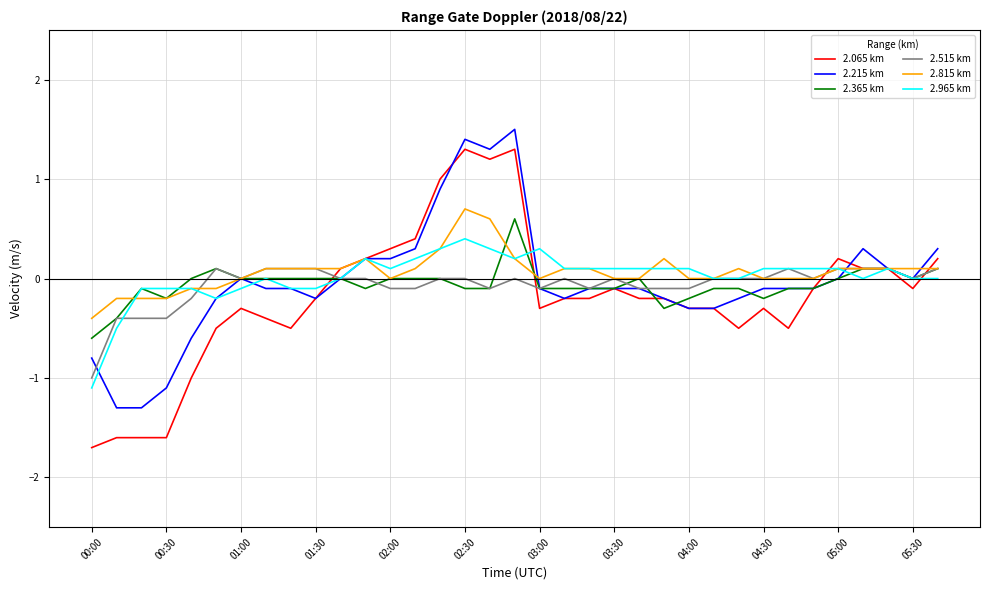

What is the highest value of the 2.065 km series?

1.3